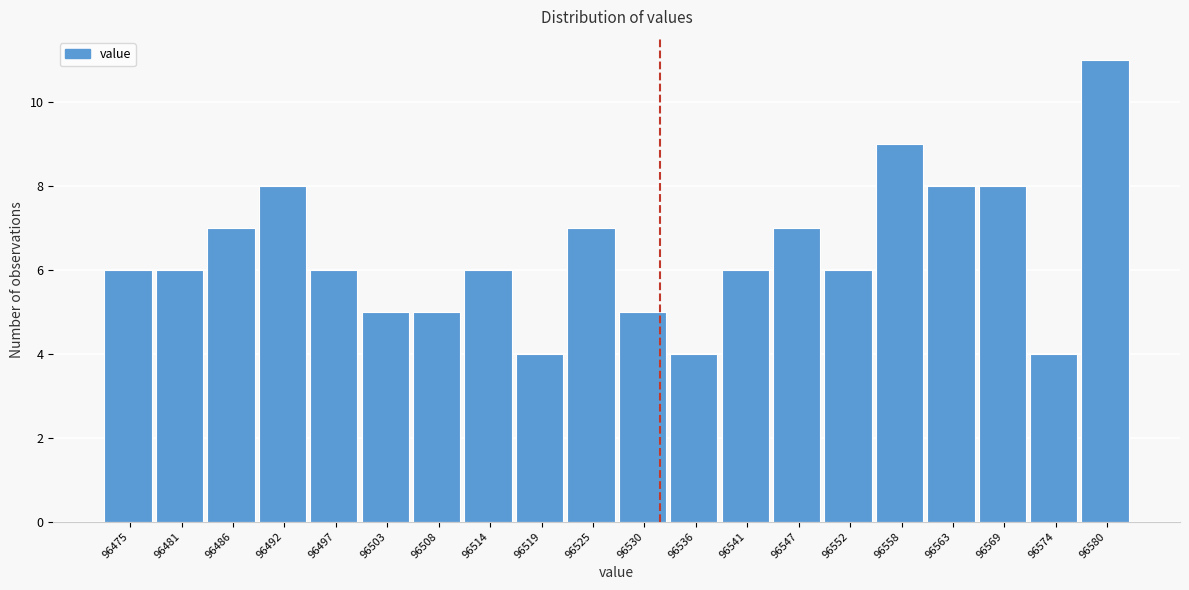

Reading left to right, list all the values displayed in this chart.

6	6	7	8	6	5	5	6	4	7	5	4	6	7	6	9	8	8	4	11